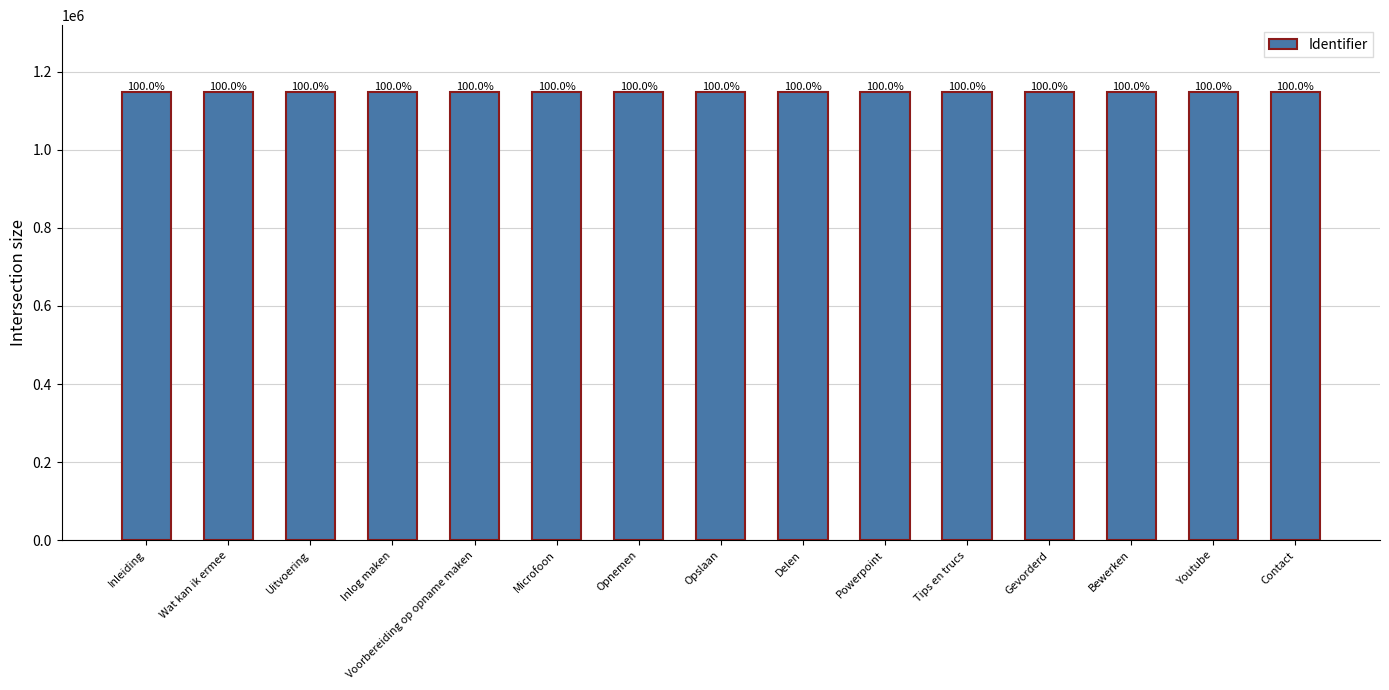

Which category has the highest value across all series?

Contact